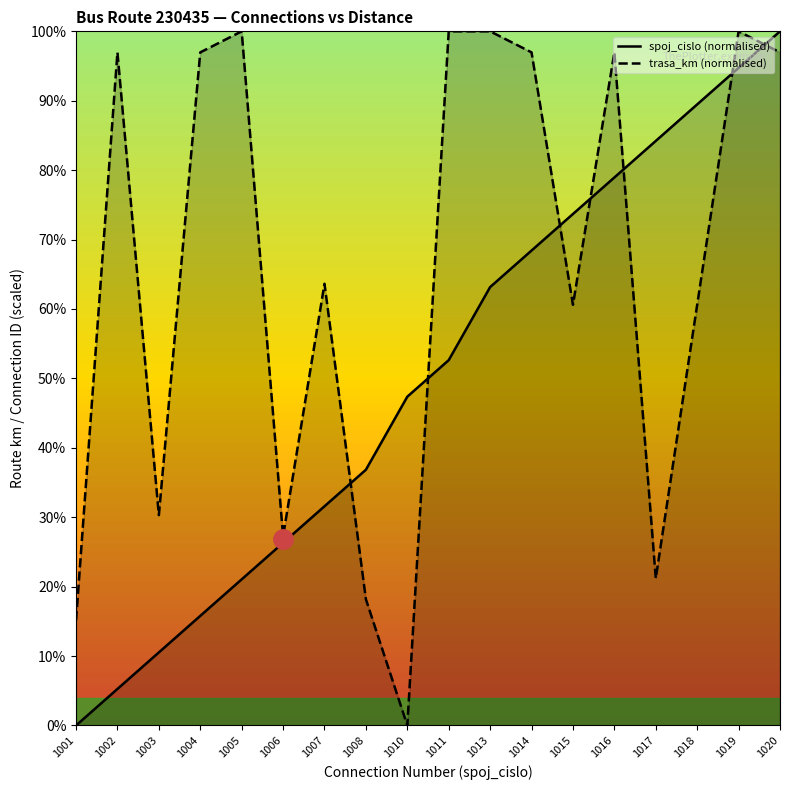

Which label corresponds to the smallest value in the chart?

1001